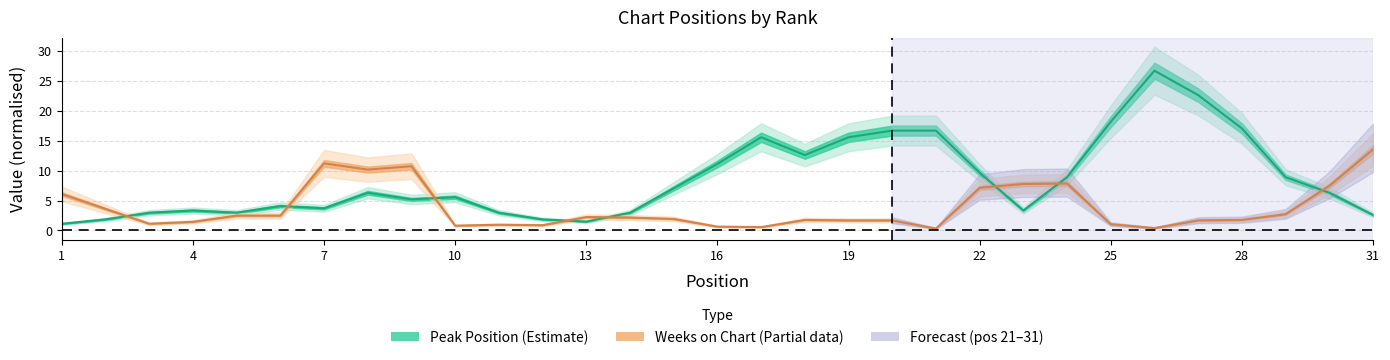

How many times do Peak Position (Estimate) and Weeks on Chart (Partial) cross each other?

8